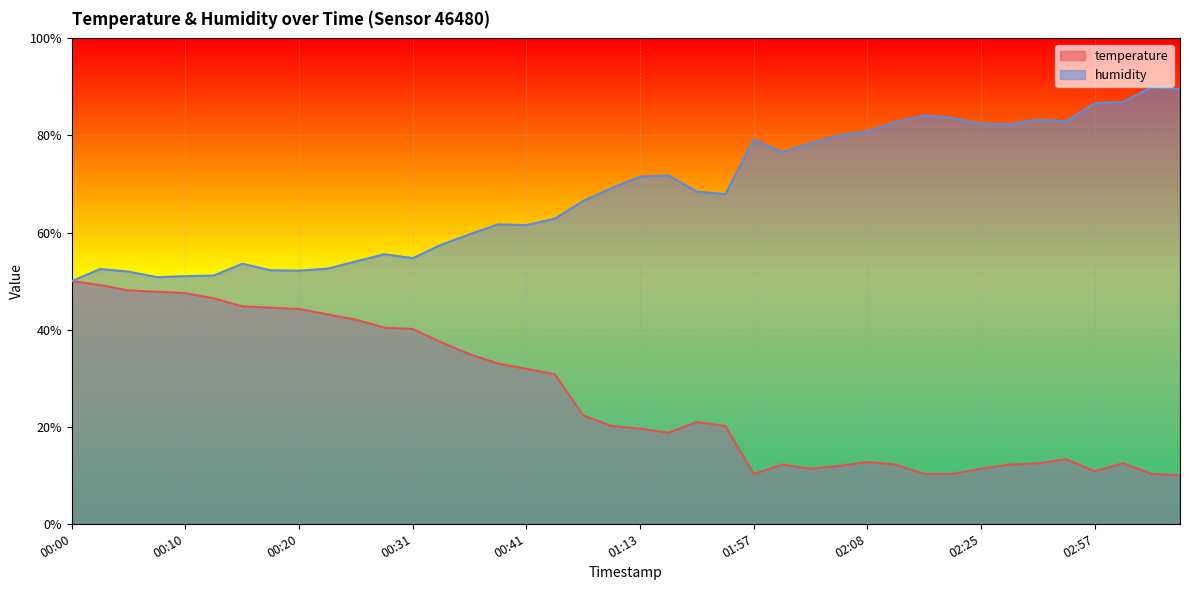

What is the highest value of the temperature series?

50.0